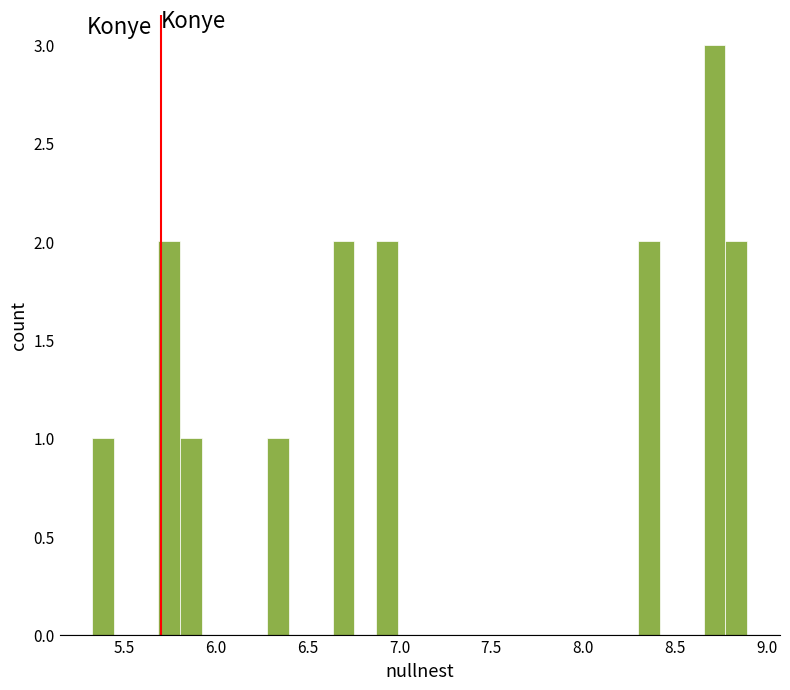

Read against the x-axis, roughly where is the centre of the tallest bar?

8.70